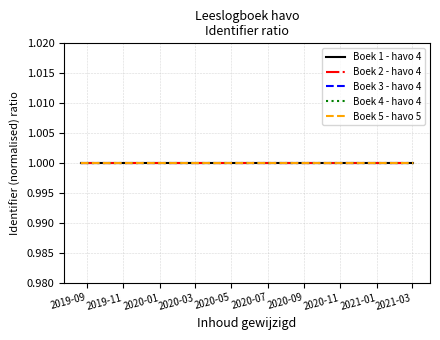

What is the greatest value displayed?

1.0